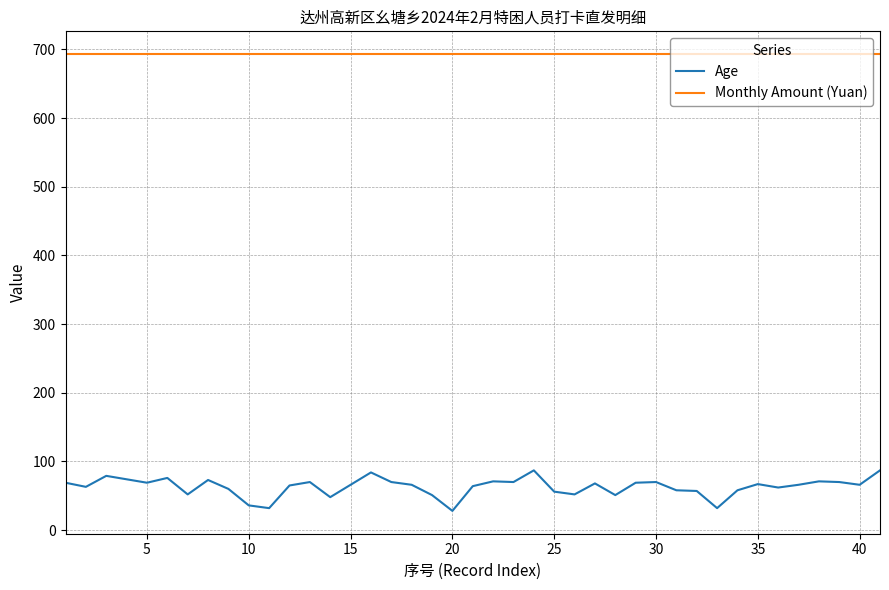

Count the number of categories in the chart.

40